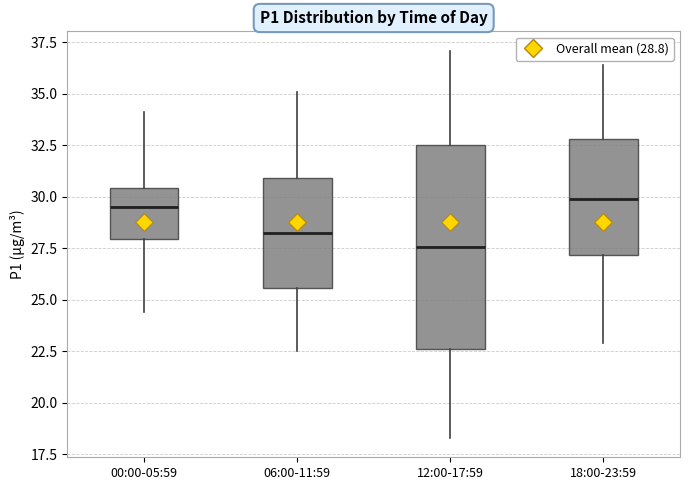

Reading left to right, transcribe this box plot: for each box, give where its median line is, the range the box spans, and where its two whiskers end, as read against the y-axis. The values are not printed on the chart, so give them approximately, as read against the axis.

00:00-05:59: median 29.5, box 28.0 to 30.5, whiskers 24.5 to 34.0
06:00-11:59: median 28.5, box 25.5 to 31.0, whiskers 22.5 to 35.0
12:00-17:59: median 27.5, box 22.5 to 32.5, whiskers 18.5 to 37.0
18:00-23:59: median 30.0, box 27.0 to 33.0, whiskers 23.0 to 36.5